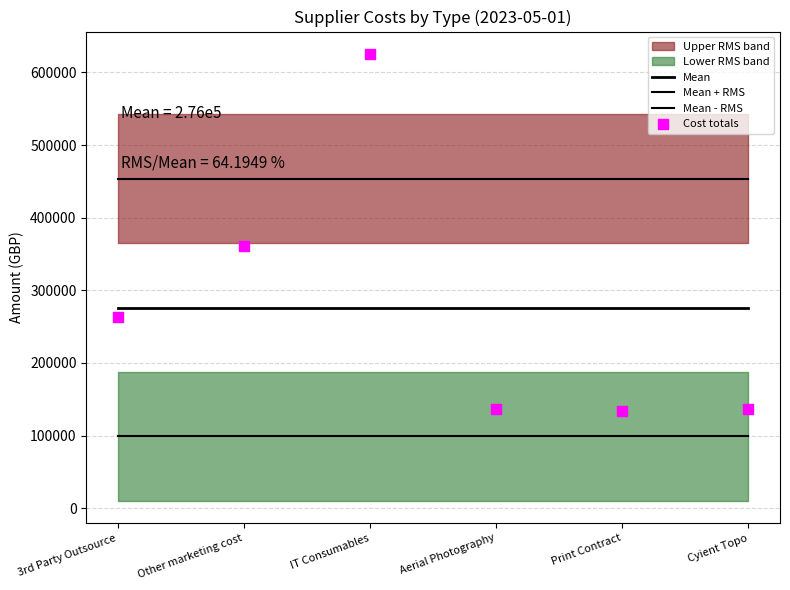

At which category is the sum across all series the highest?

IT Consumables